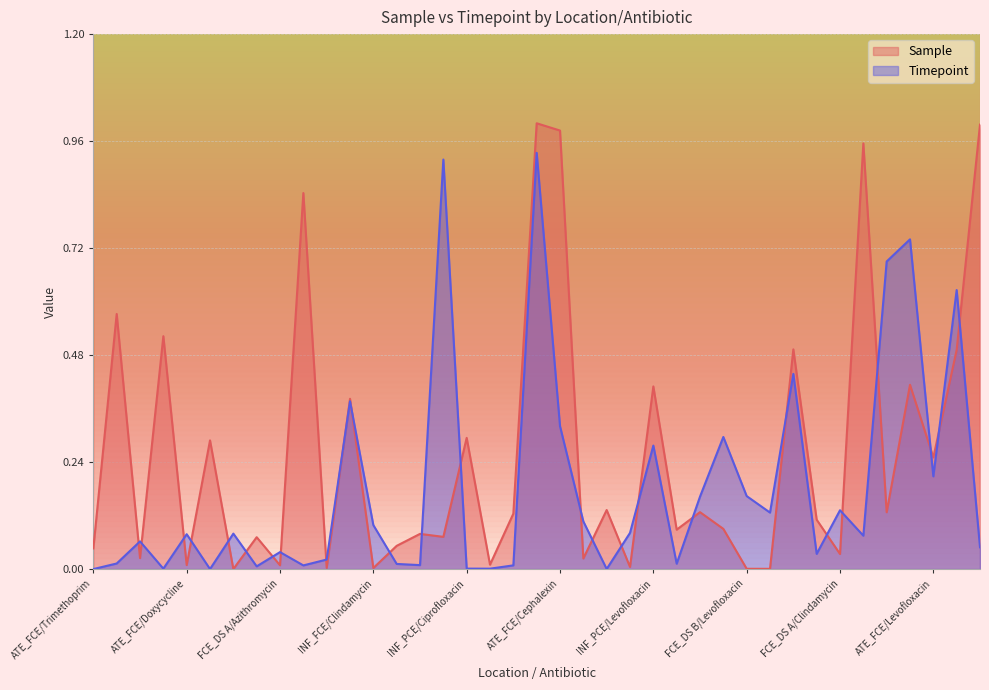

Where do Sample and Timepoint first cross each other?

DS A_DS B/Trimethoprim and UP_DOWN/Trimethoprim